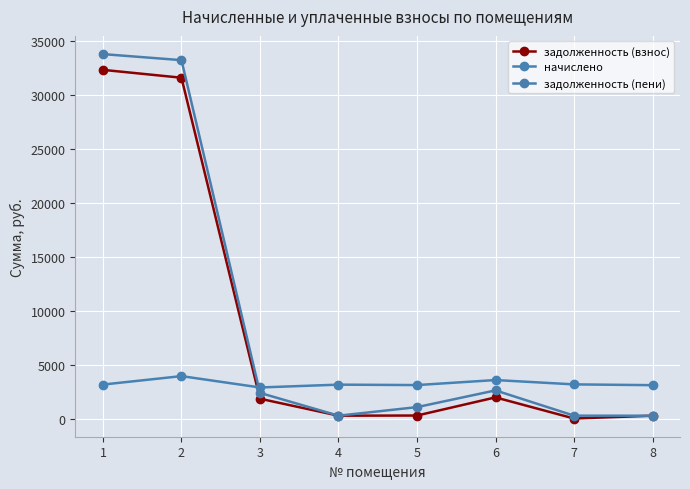

What is the sum of all задолженность (пени) values?

73867.7